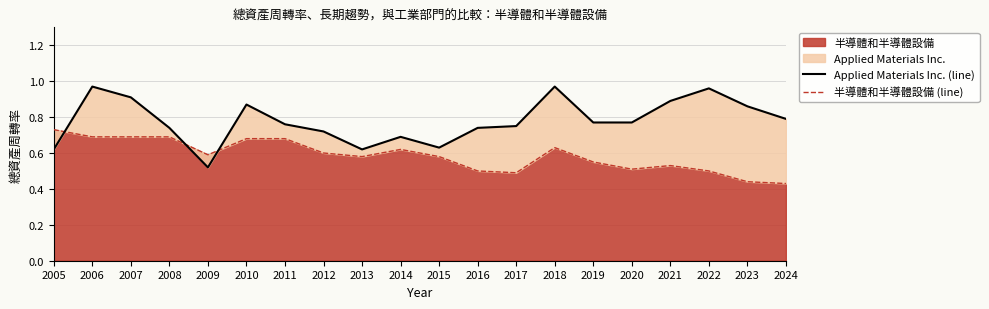

What is the difference between the maximum and minimum values in the Applied Materials Inc. (line) series?

0.4